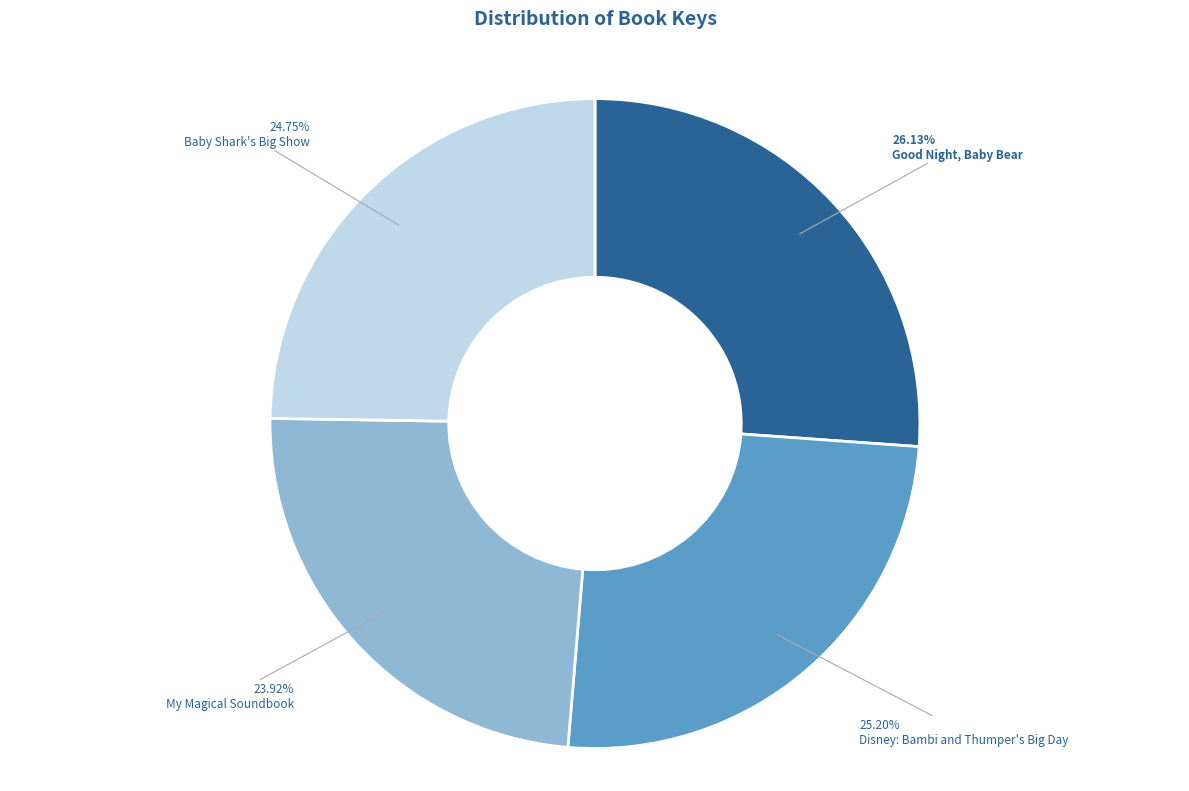

Which category has the biggest portion of the pie?

Good Night, Baby Bear